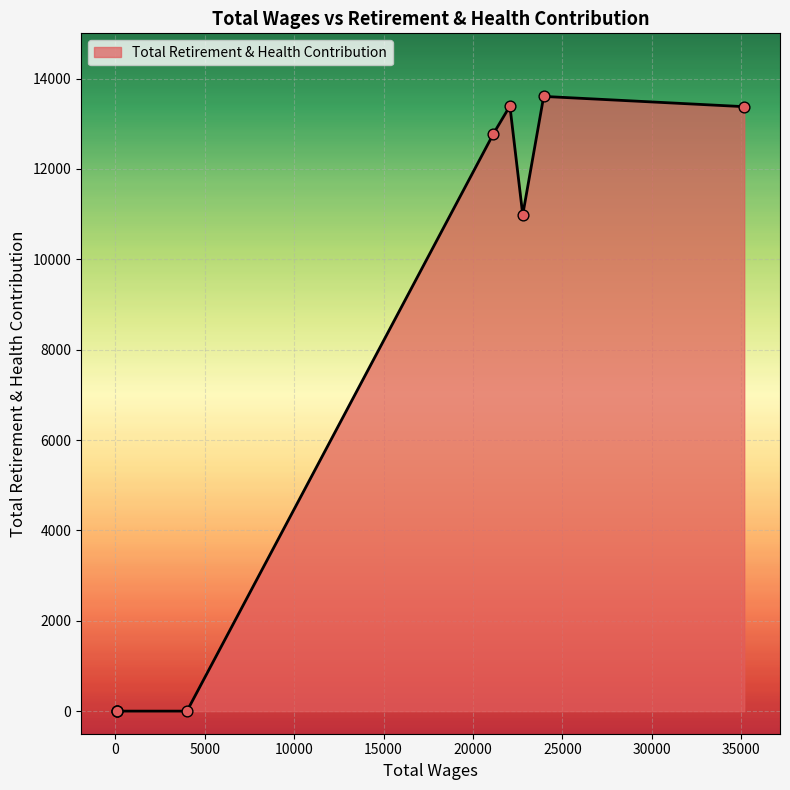

What is the maximum value shown in the chart?

13604